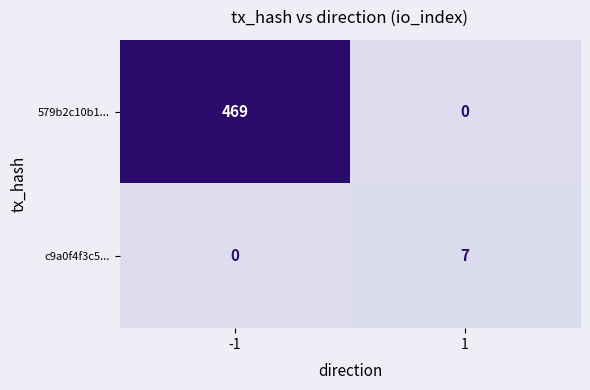

How many data points does each series have?

2